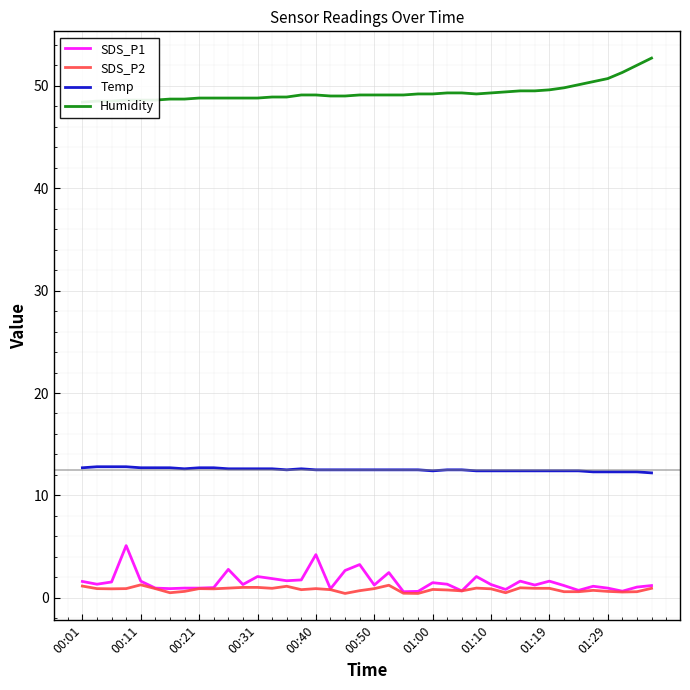

True or false: Temp and Humidity intersect in this chart.

False